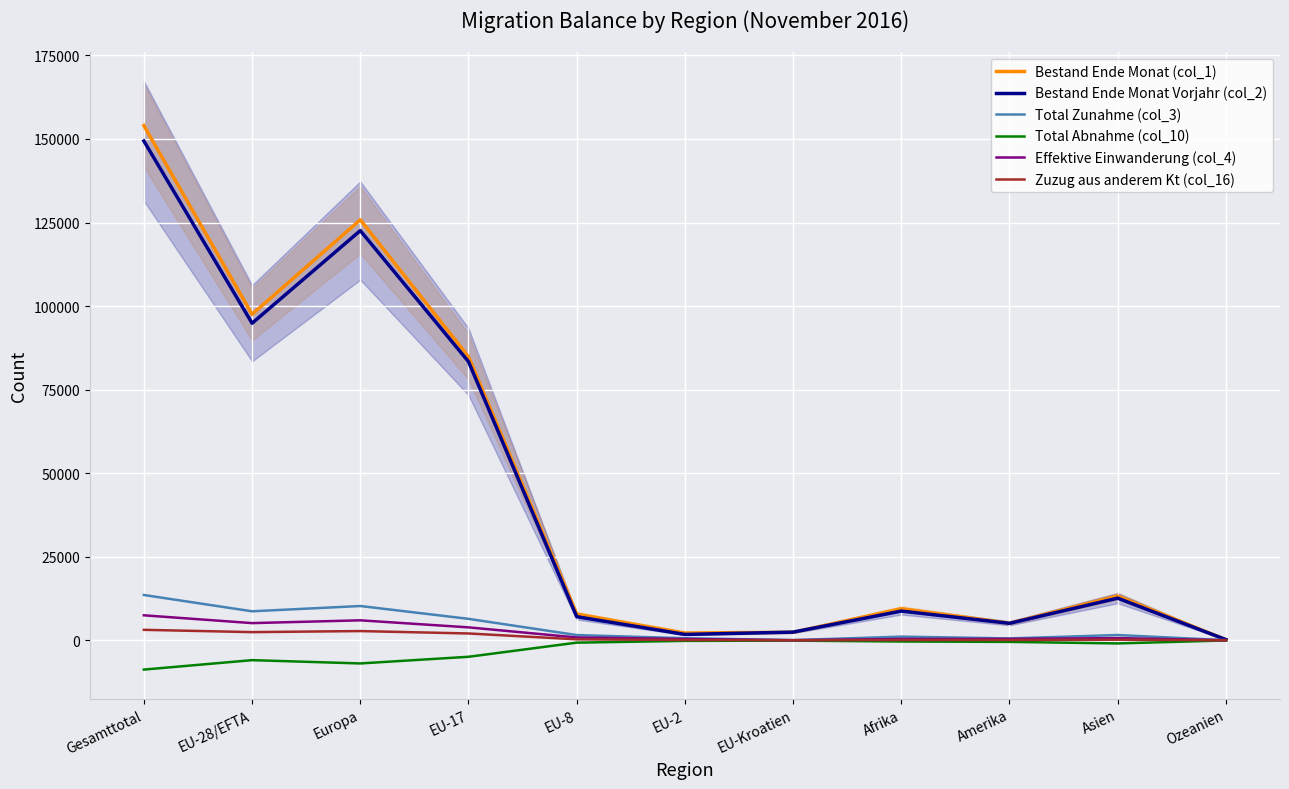

Is the value of Effektive Einwanderung (col_4) at Ozeanien greater than the value of Total Zunahme (col_3) at Amerika?

No